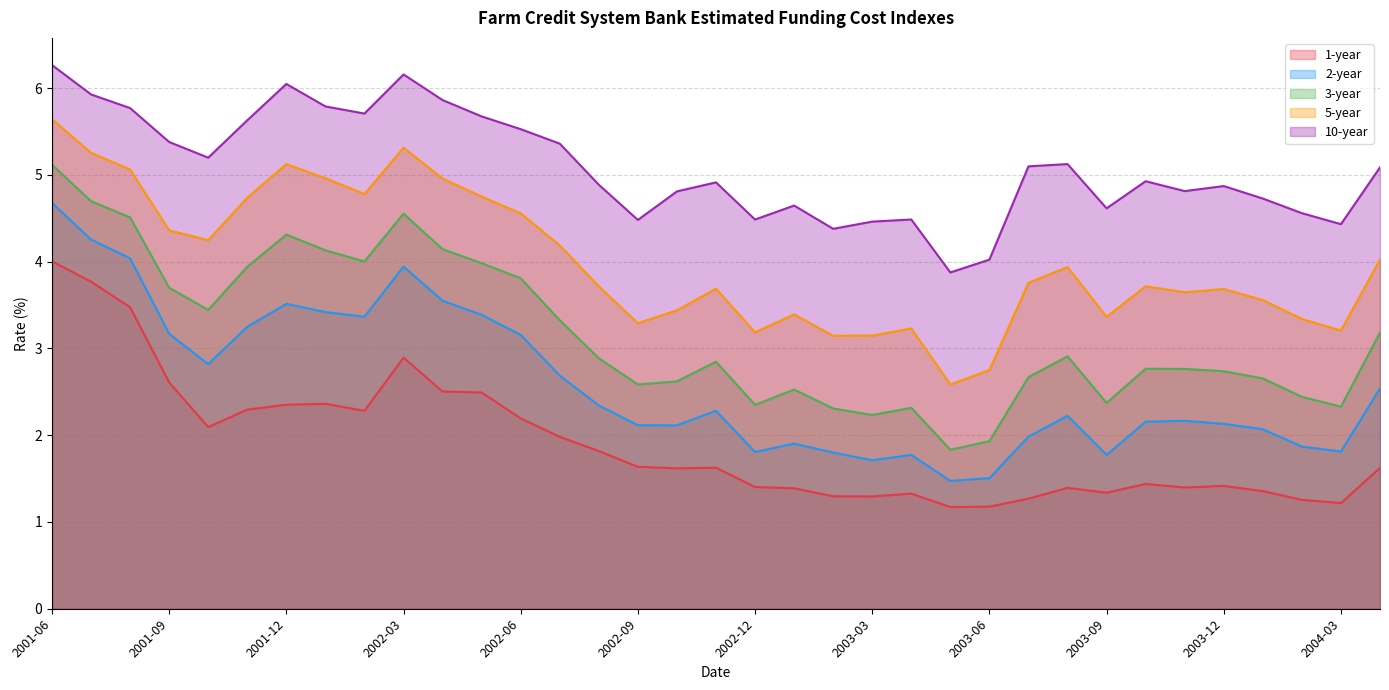

What is the sum of all 2-year values?

90.8